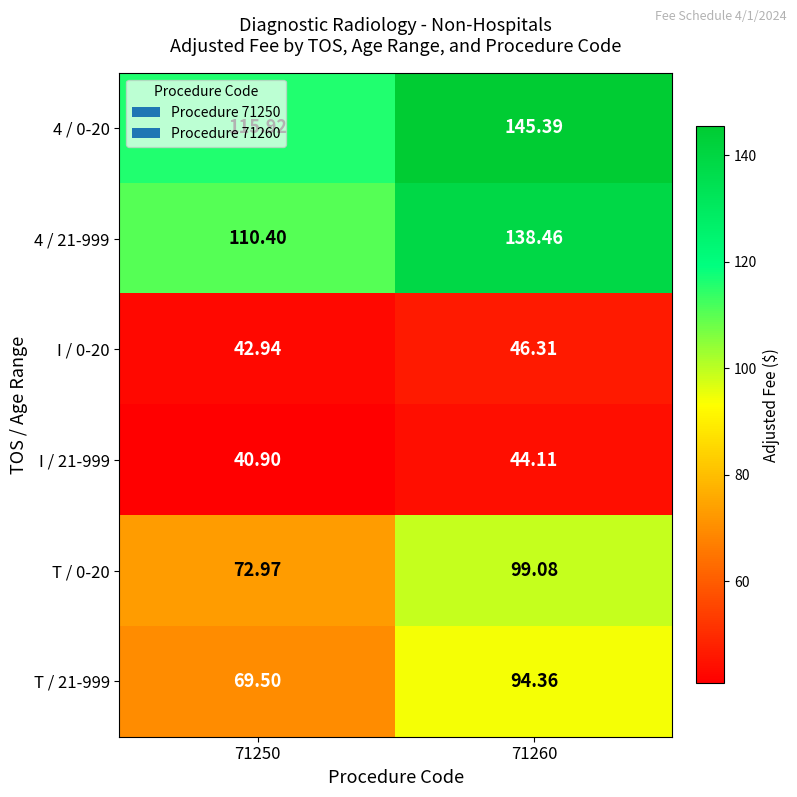

Rank the series by their maximum value, from lowest to highest.

I / 21-999, I / 0-20, T / 21-999, T / 0-20, 4 / 21-999, 4 / 0-20